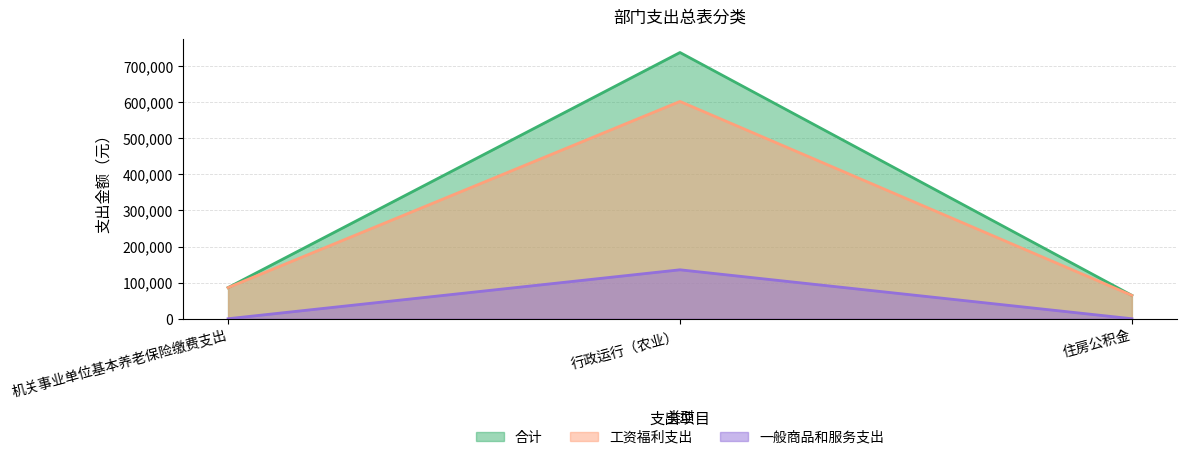

What is the difference between the maximum and minimum values in the 工资福利支出 series?

537475.0